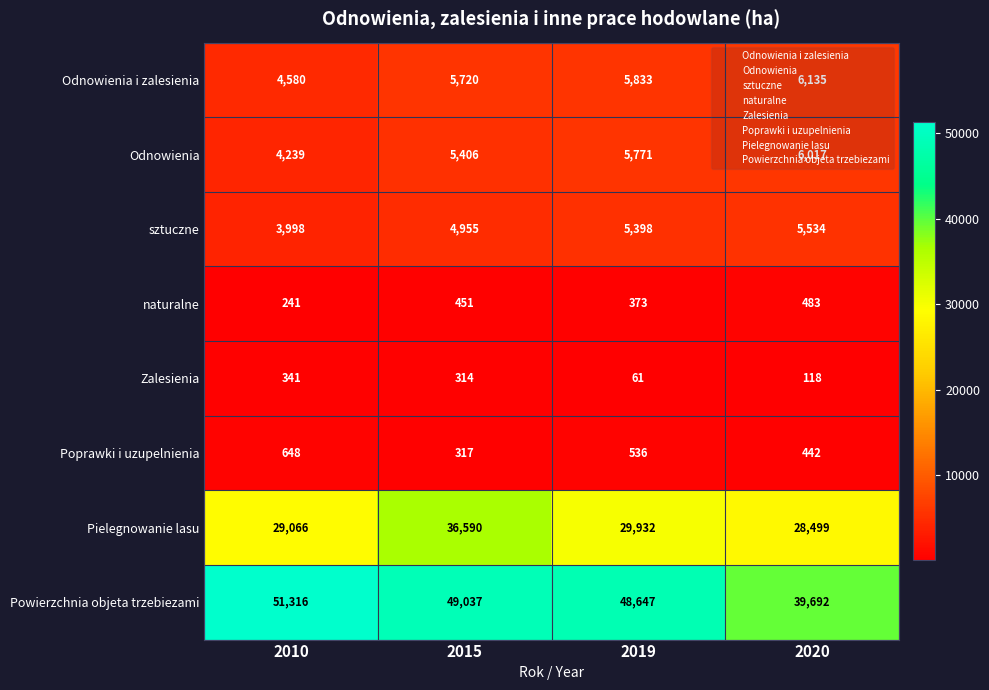

Rank the series by their maximum value, from lowest to highest.

Zalesienia, naturalne, Poprawki i uzupelnienia, sztuczne, Odnowienia, Odnowienia i zalesienia, Pielegnowanie lasu, Powierzchnia objeta trzebiezami